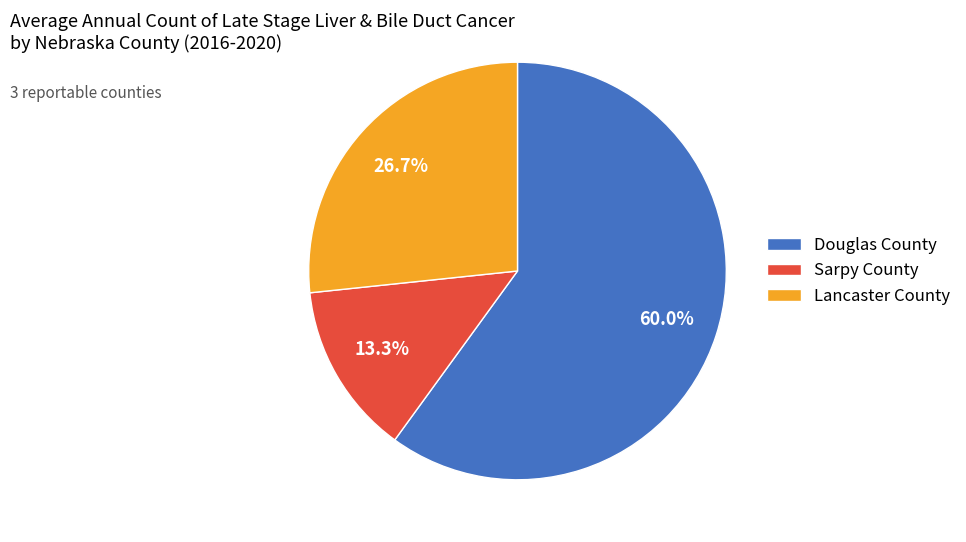

Is there any slice that represents more than half of the pie?

Yes